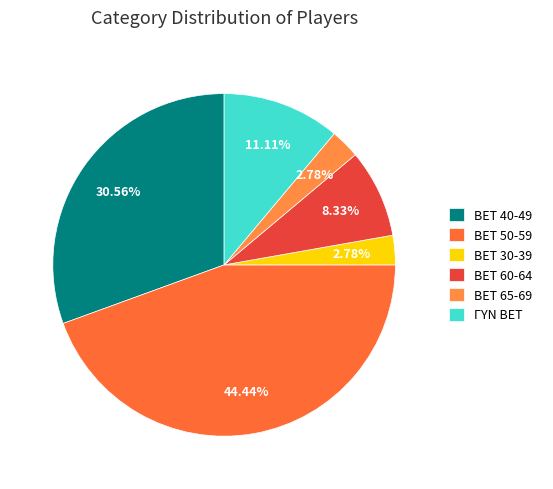

Count the number of slices in the pie.

6